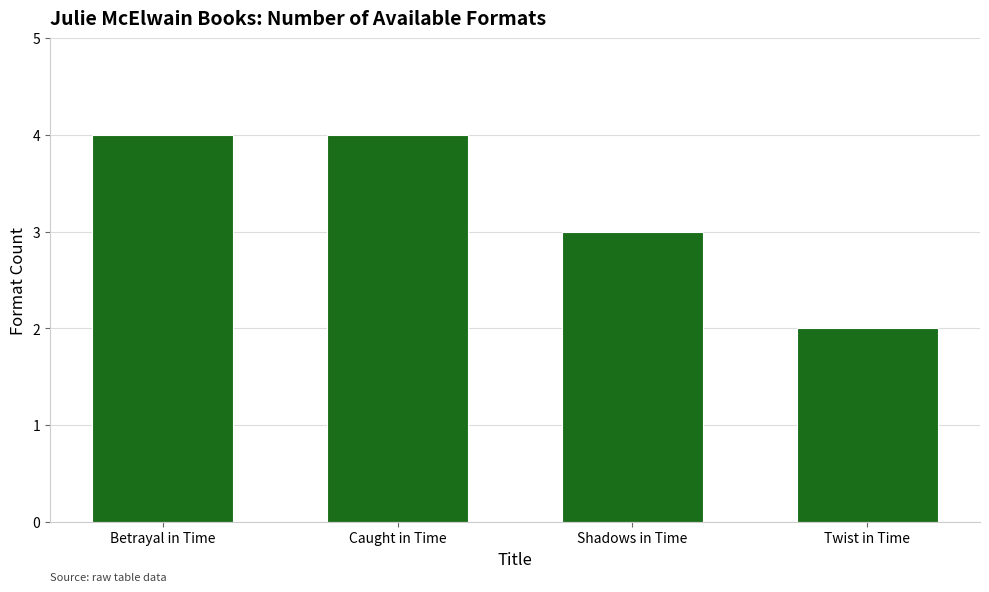

How many values are between 3 and 4?

3